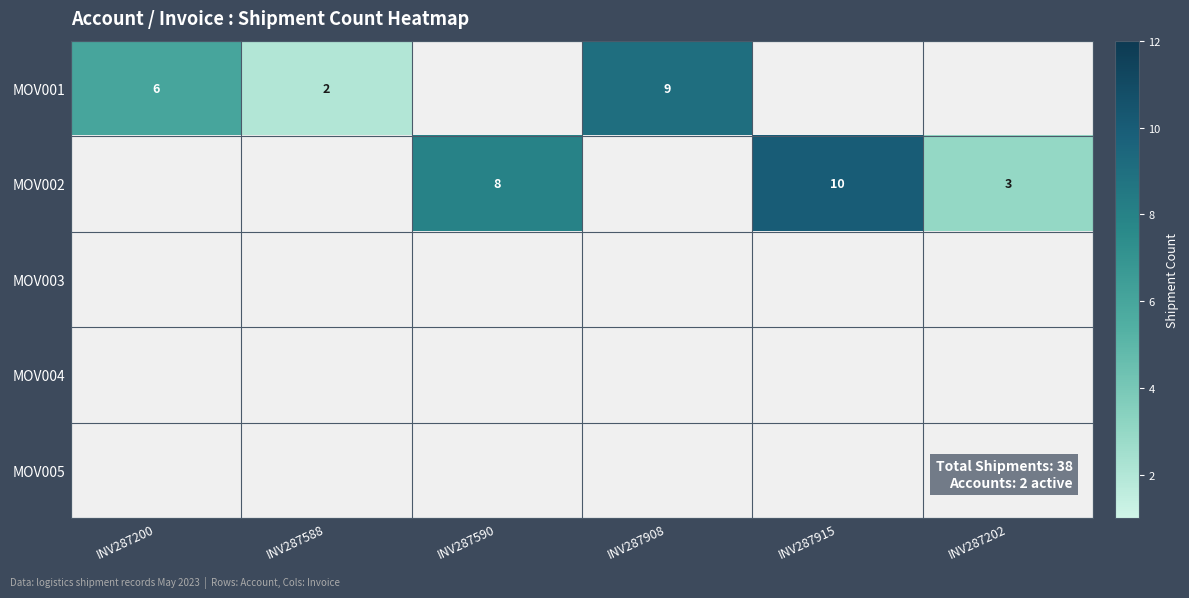

What is the difference between the MOV002 values at INV287202 and INV287915?

7